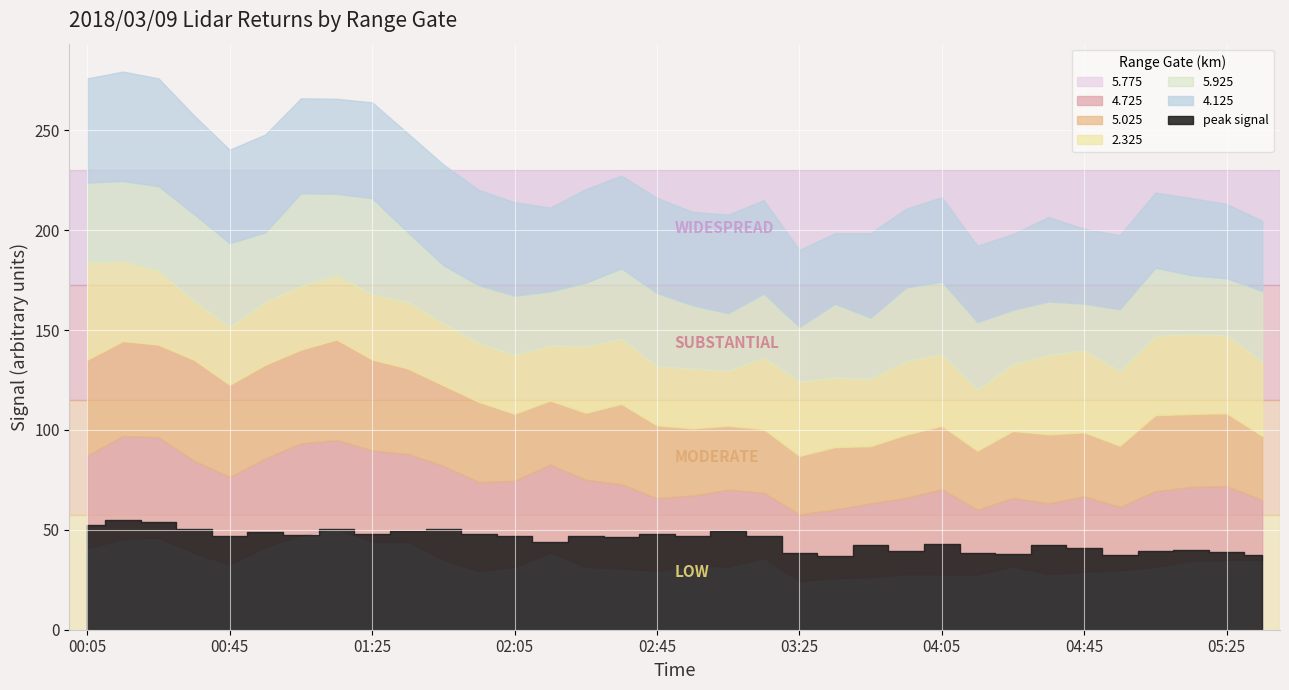

What is the difference between the   5.025 values at 03:35 and 00:45?

14.9